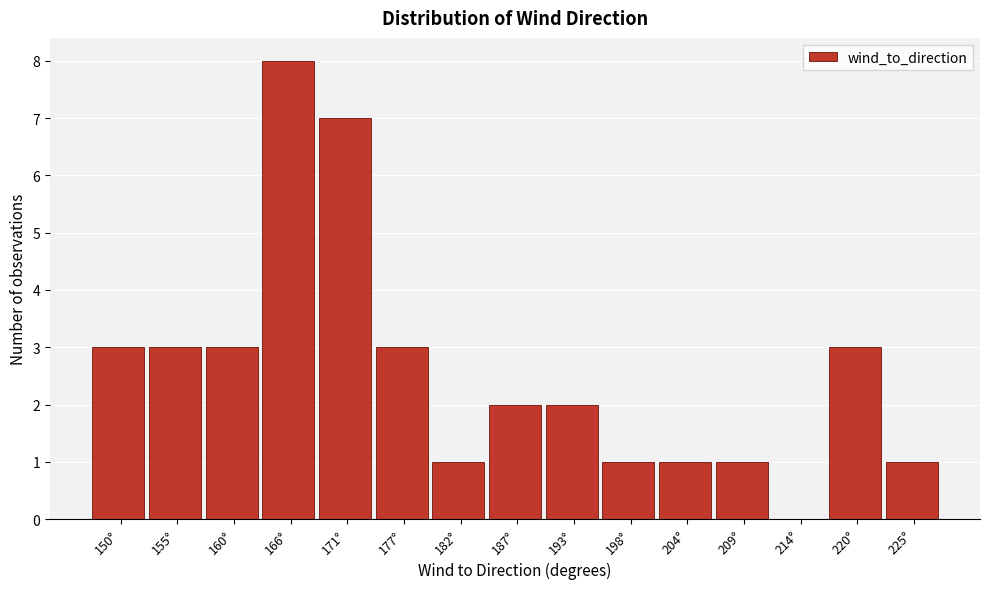

Reading left to right, extract all data points from this chart.

150°=3	155°=3	160°=3	166°=8	171°=7	177°=3	182°=1	187°=2	193°=2	198°=1	204°=1	209°=1	214°=0	220°=3	225°=1